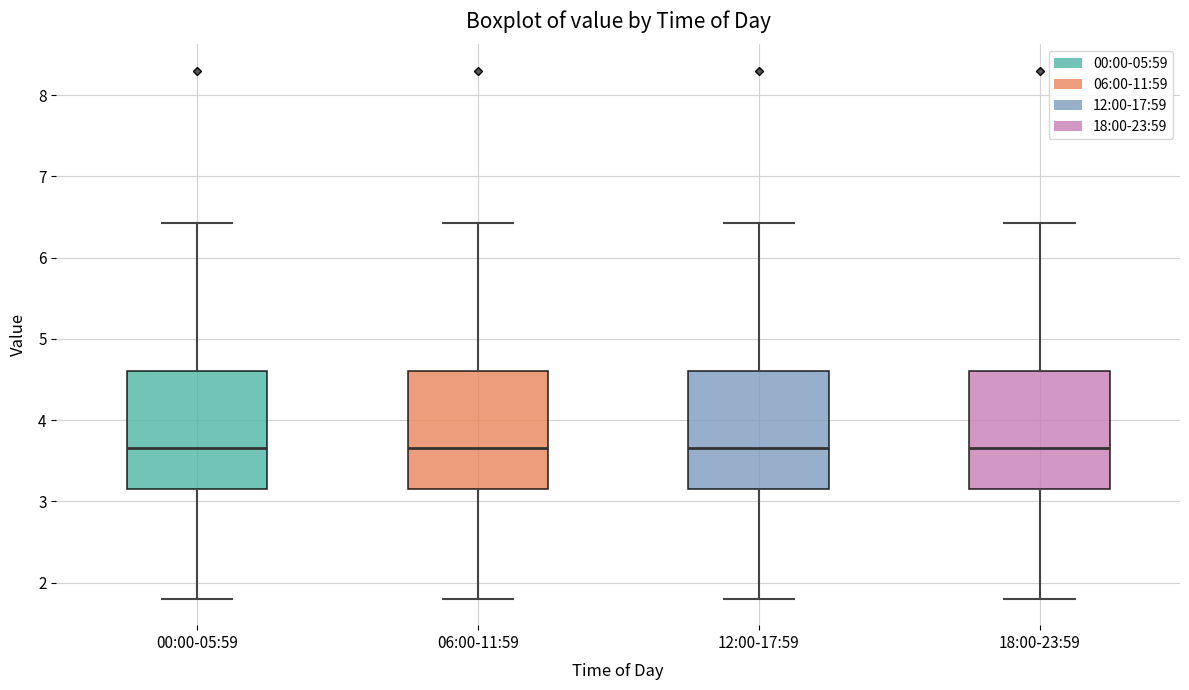

Reading left to right, transcribe this box plot: for each box, give where its median line is, the range the box spans, and where its two whiskers end, as read against the y-axis. The values are not printed on the chart, so give them approximately, as read against the axis.

00:00-05:59: median 3.7, box 3.2 to 4.6, whiskers 1.8 to 6.4
06:00-11:59: median 3.7, box 3.2 to 4.6, whiskers 1.8 to 6.4
12:00-17:59: median 3.7, box 3.2 to 4.6, whiskers 1.8 to 6.4
18:00-23:59: median 3.7, box 3.2 to 4.6, whiskers 1.8 to 6.4